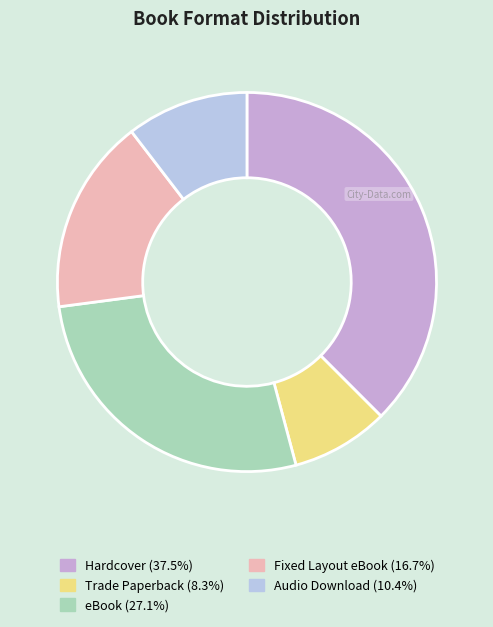

To the nearest percent, what portion does Hardcover represent?

38%